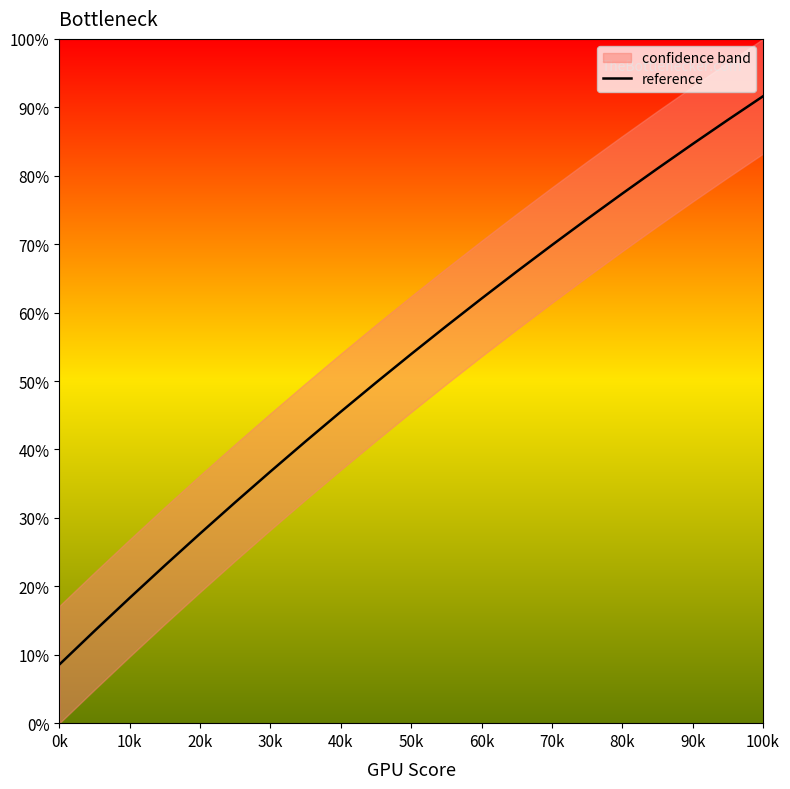

What is the maximum value shown in the chart?

91.6